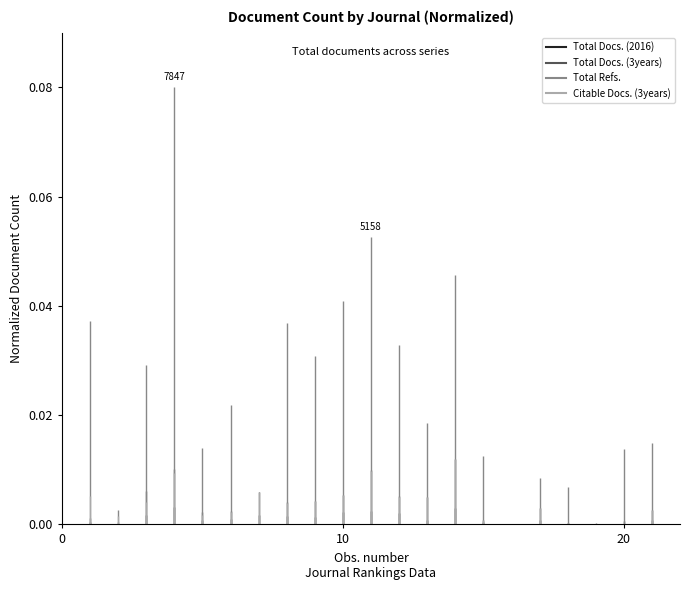

At 10, list the series in order from smallest to largest.

Total Docs. (2016), Total Docs. (3years), Citable Docs. (3years), Total Refs.